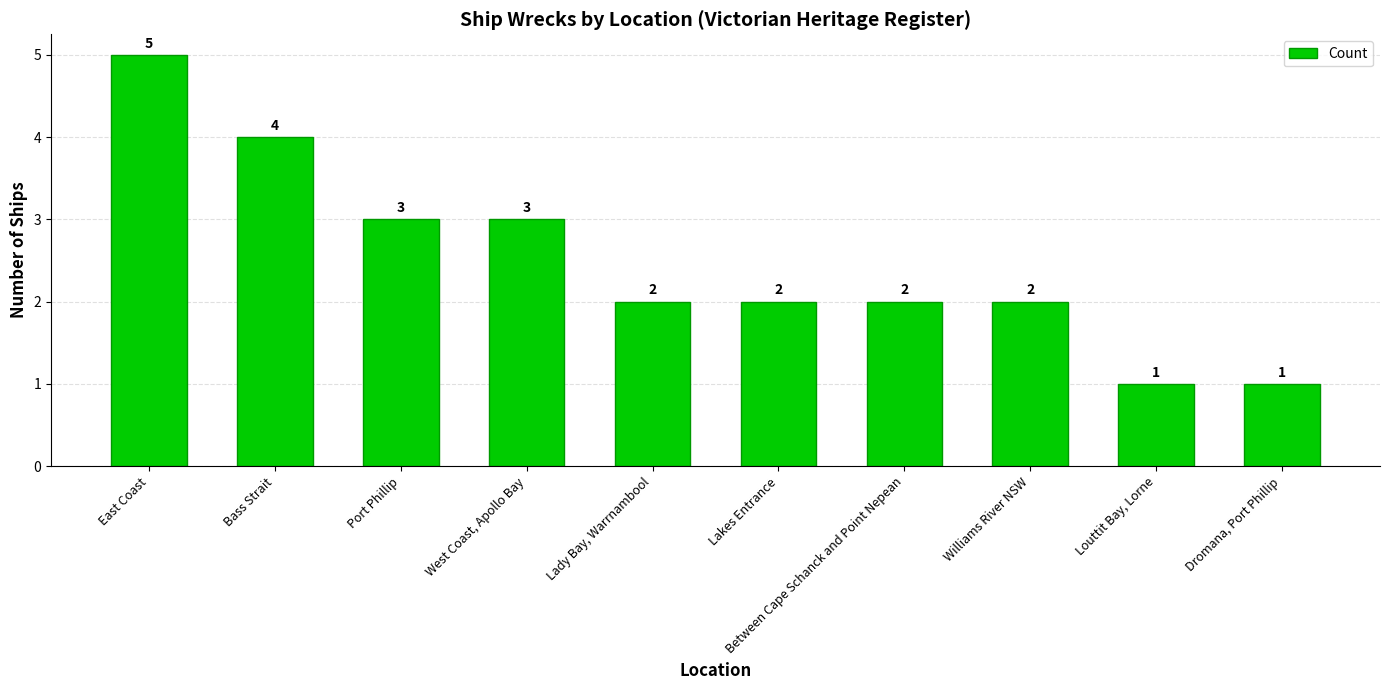

What is the label of the 10th bar from the right?

East Coast